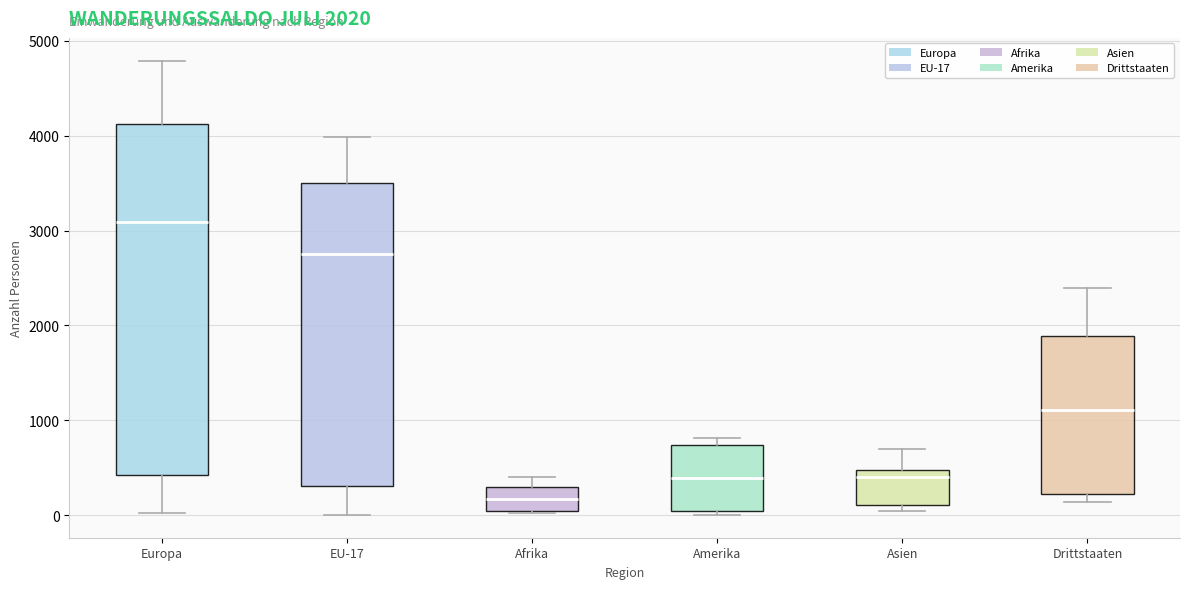

Comparing the boxes themselves (not the whiskers), which one is the tallest?

Europa